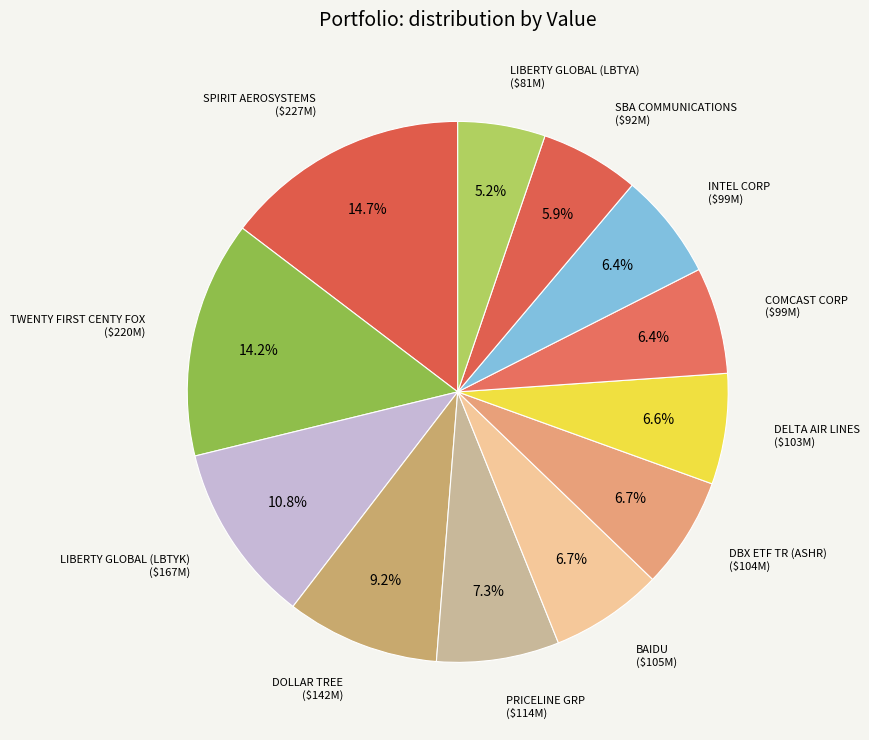

What is the ratio of the value at DBX ETF TR (ASHR) to the value at DOLLAR TREE?

0.7